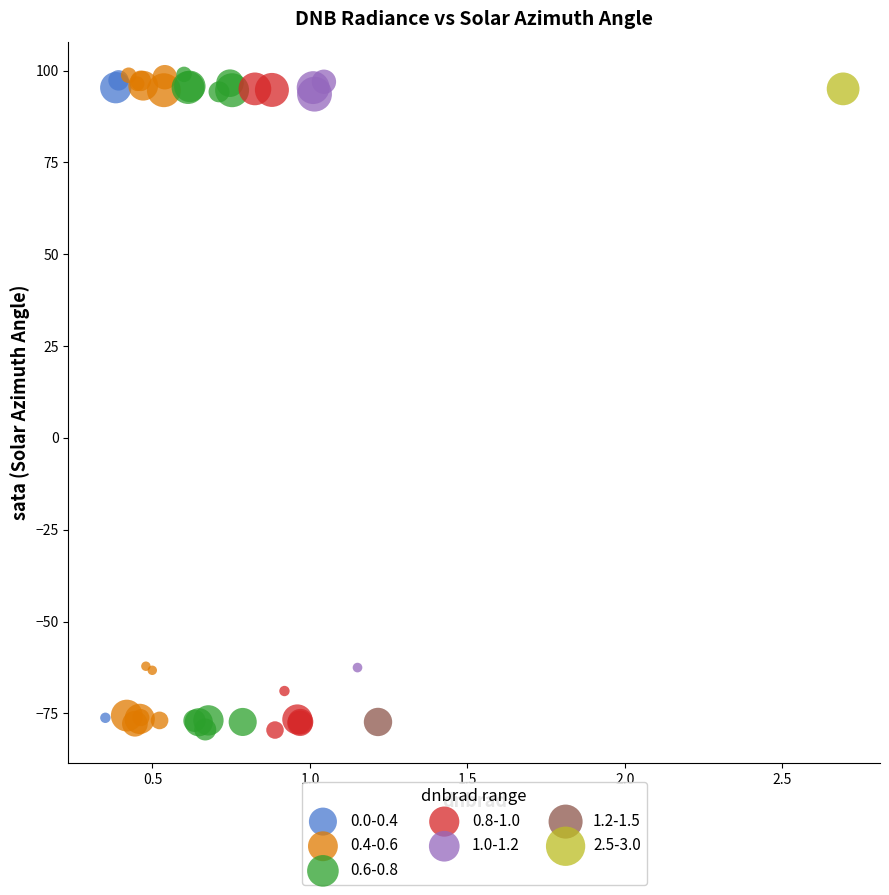

What are all the series names shown in the legend?

0.0-0.4, 0.4-0.6, 0.6-0.8, 0.8-1.0, 1.0-1.2, 1.2-1.5, 2.5-3.0